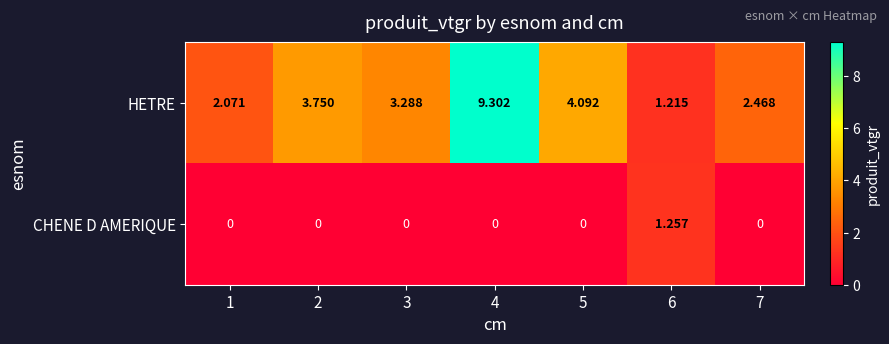

Which series has the widest spread of values?

HETRE